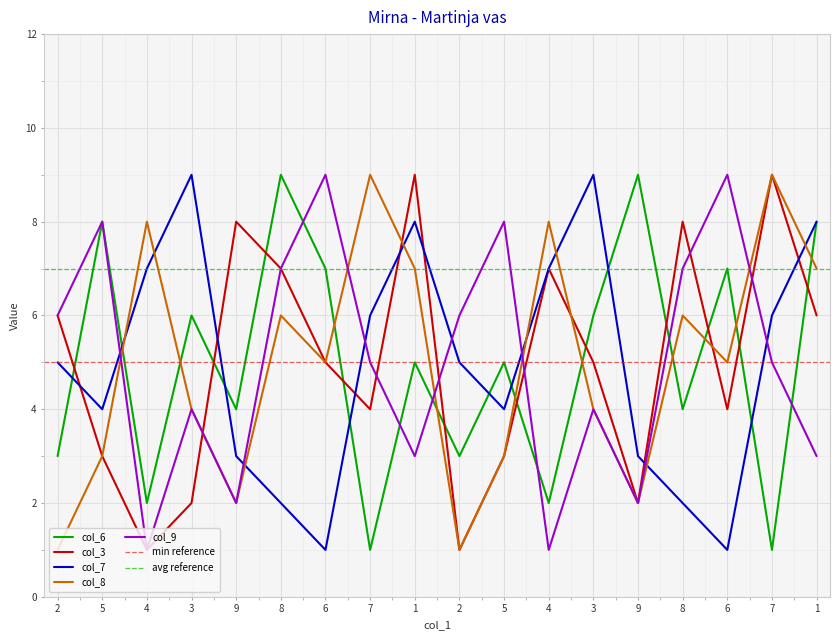

List the labels in order of col_8 value, largest first.

7, 7, 4, 4, 1, 1, 8, 8, 6, 6, 3, 3, 5, 5, 9, 9, 2, 2